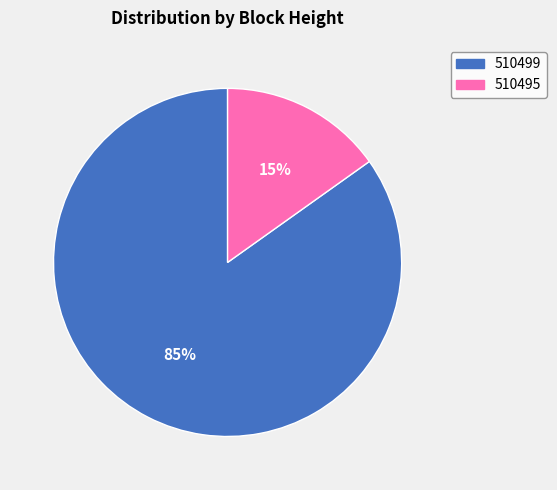

What is the majority slice?

510499